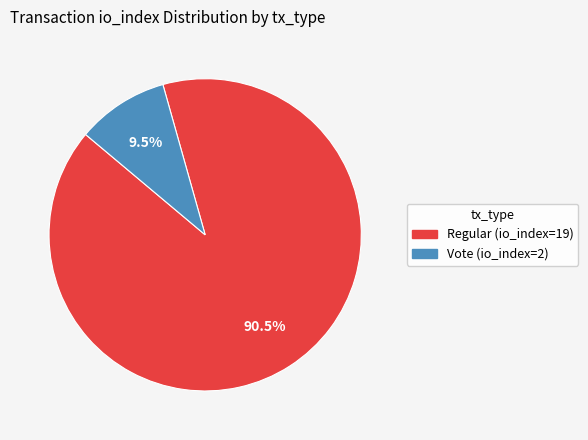

How many slices are in this pie chart?

2